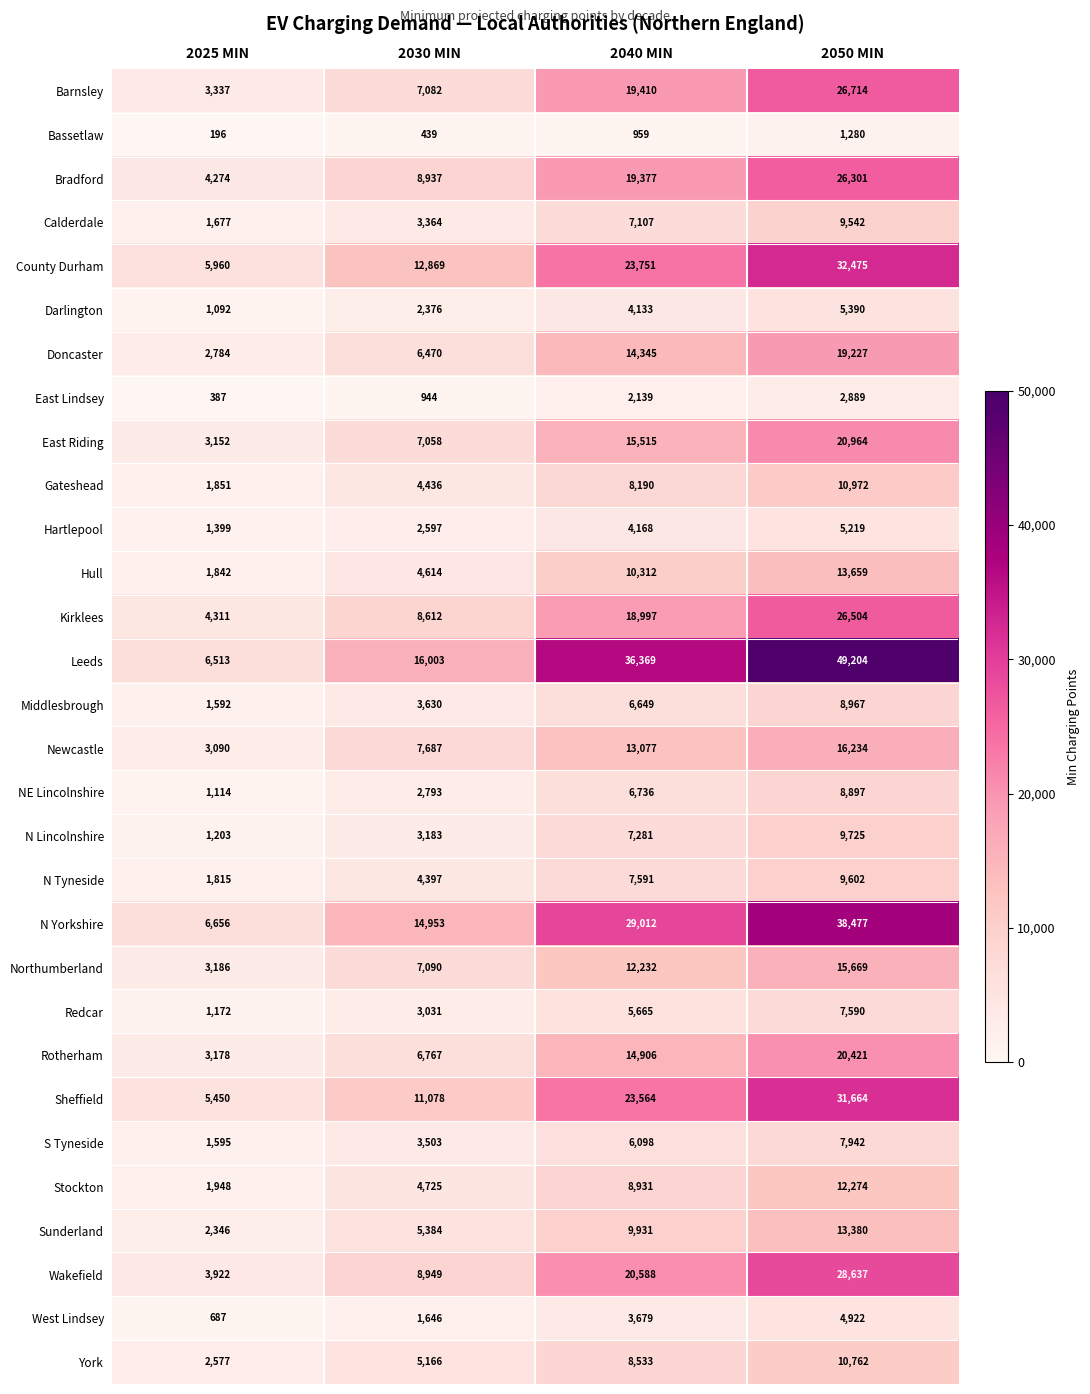

Is it true that Darlington equals 4133 at 2040 MIN?

True